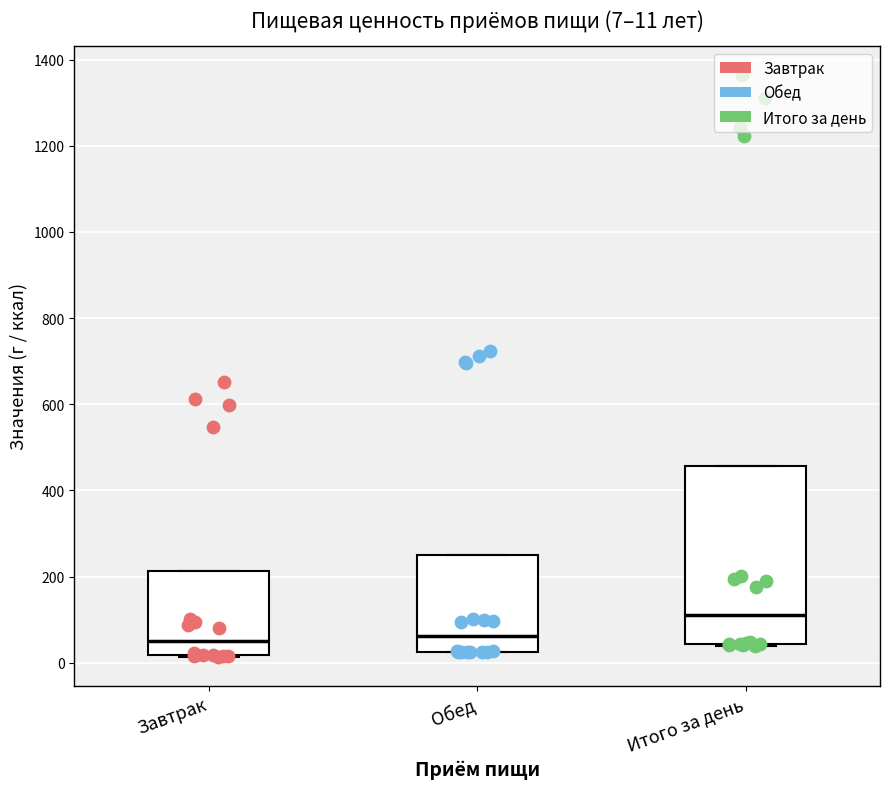

Which box is the tallest, from its lower edge to its upper edge?

Итого за день